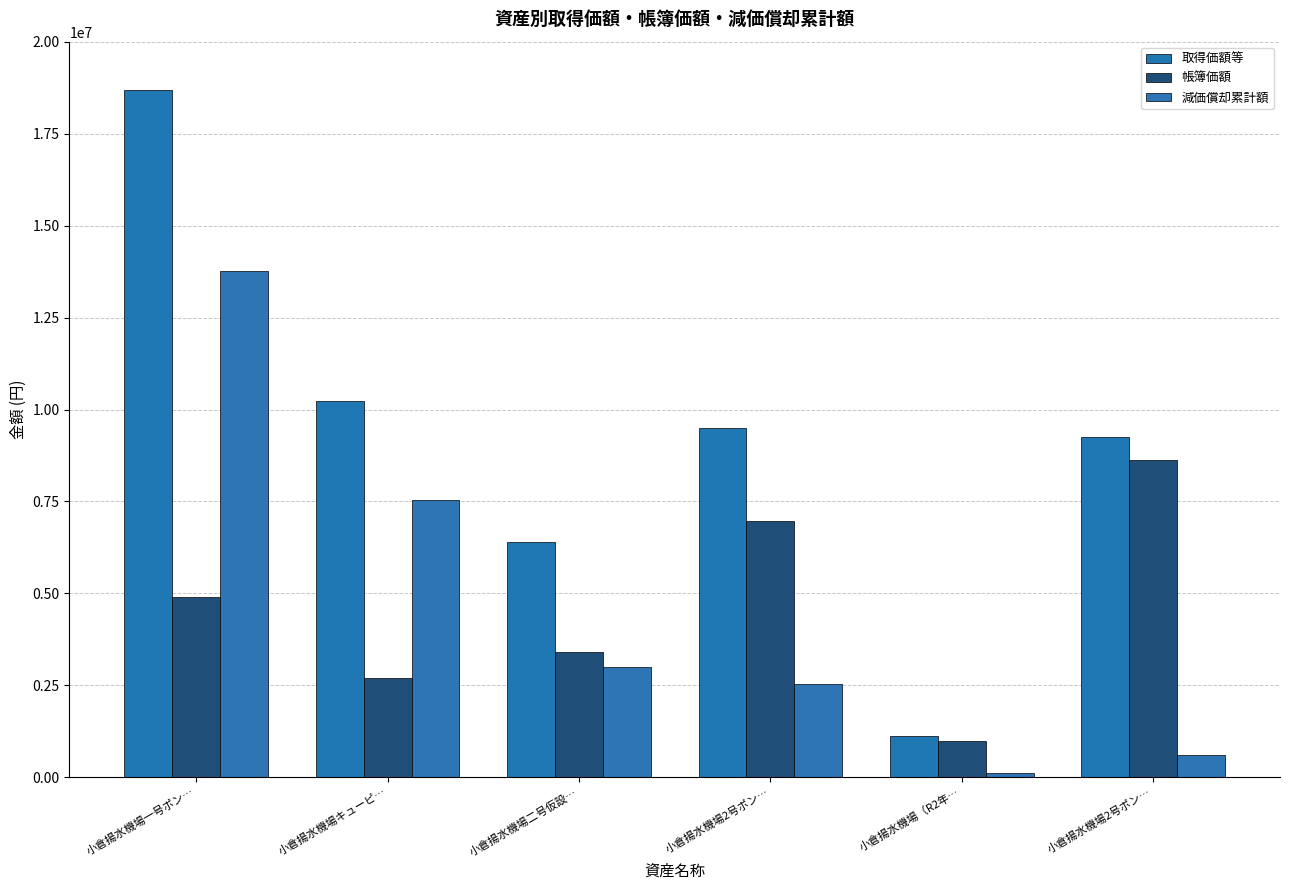

Where does the 帳簿価額 series first go above 4915470?

小倉揚水機場2号ポン…